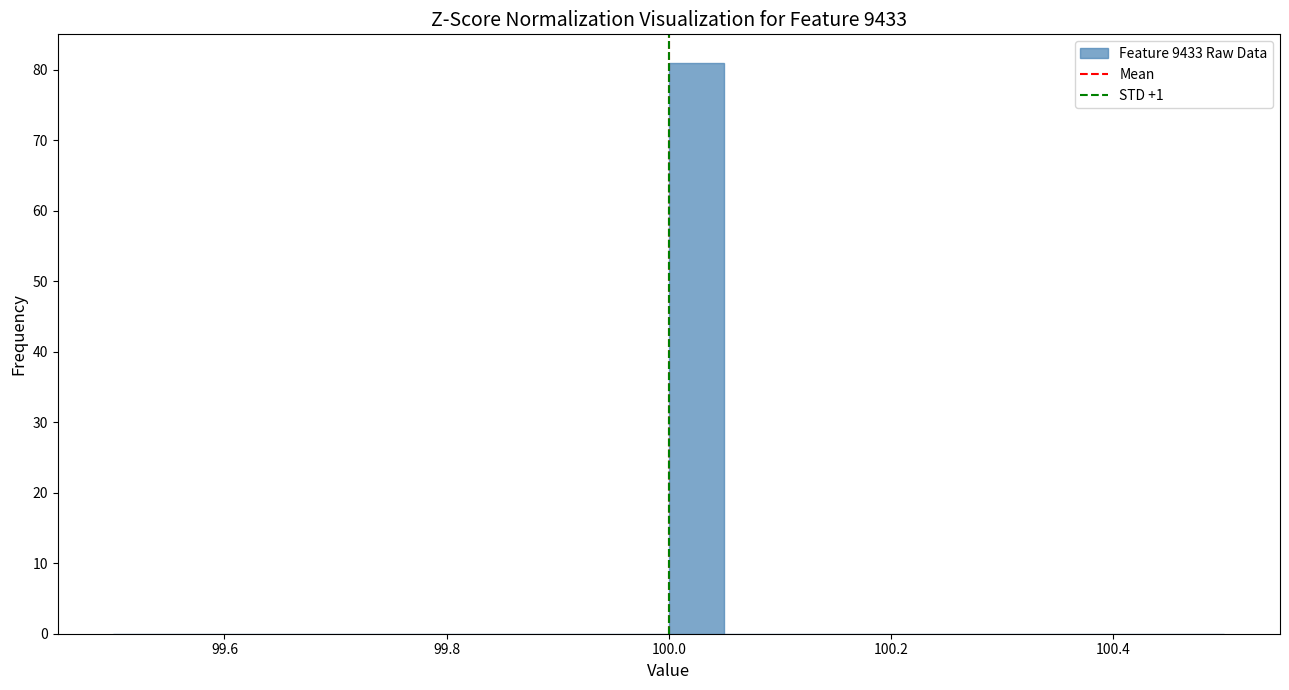

Read against the x-axis, roughly where is the centre of the tallest bar?

100.02